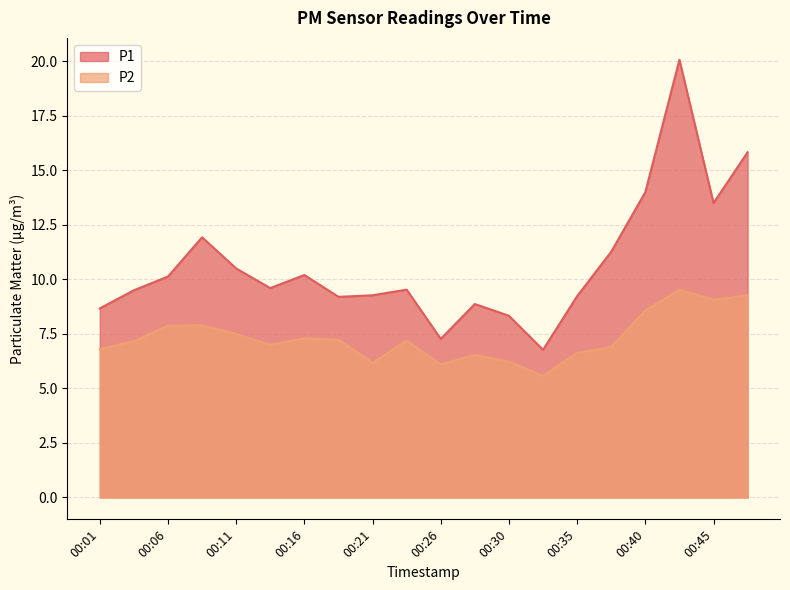

What is the minimum value shown in the chart?

5.6